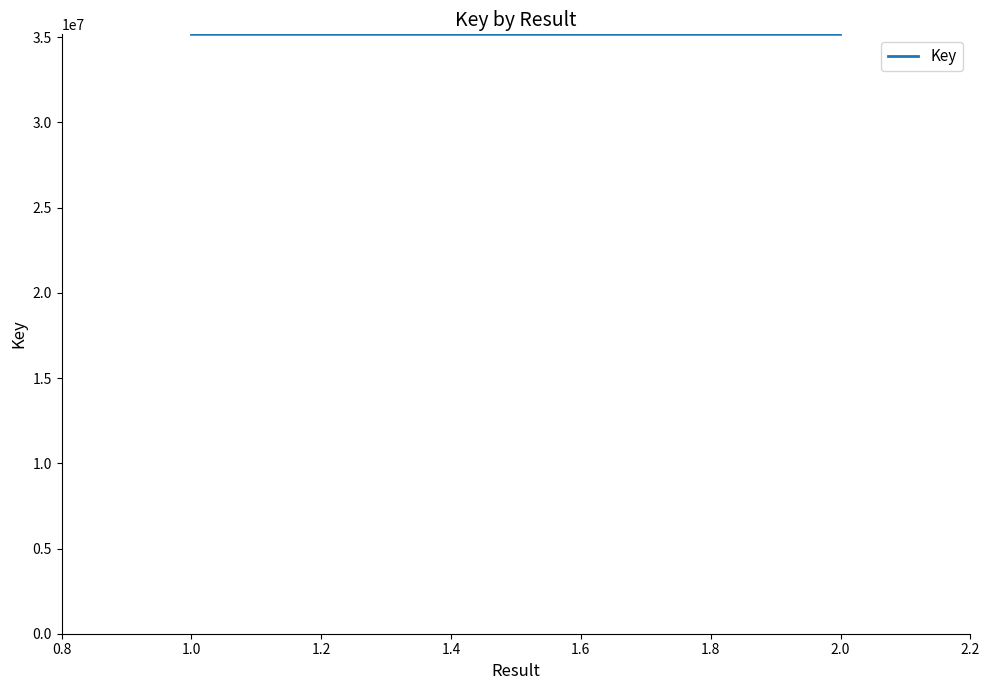

What is the value of the 1st point from the left?

35171981